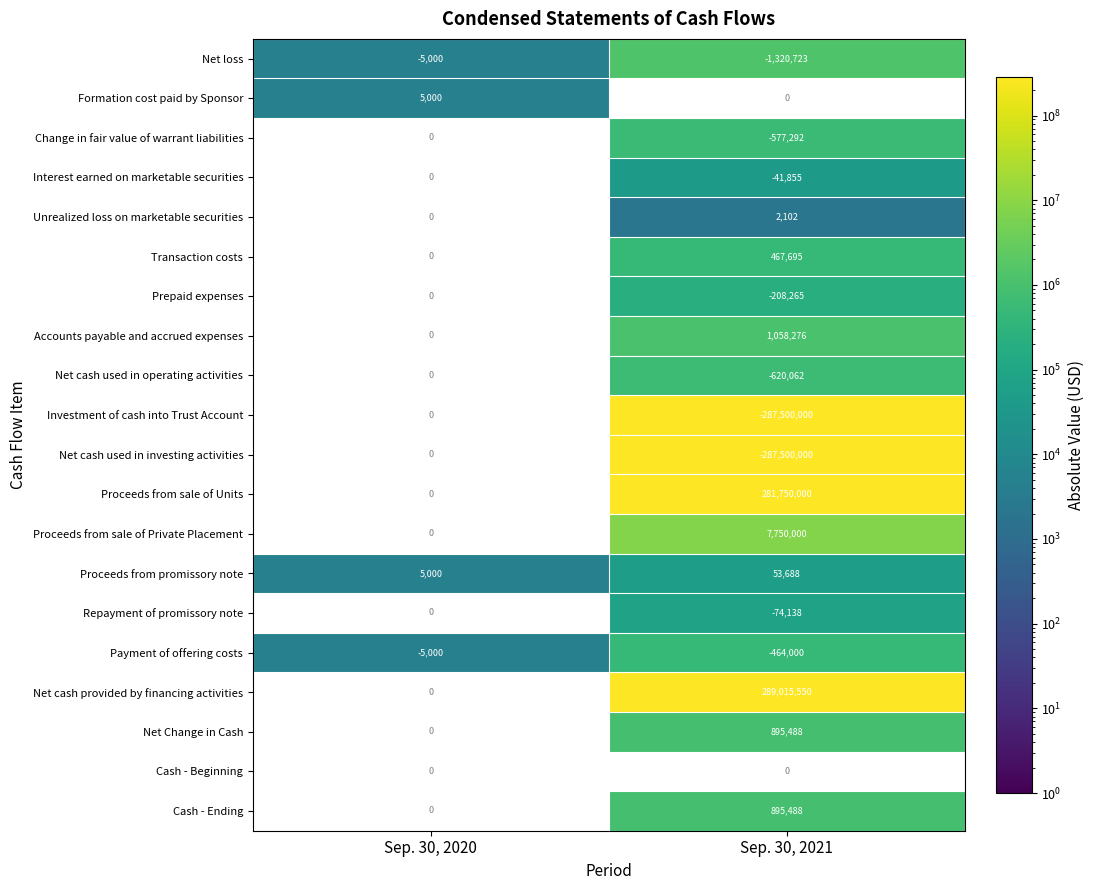

List the labels in order of Payment of offering costs value, largest first.

Sep. 30, 2020, Sep. 30, 2021